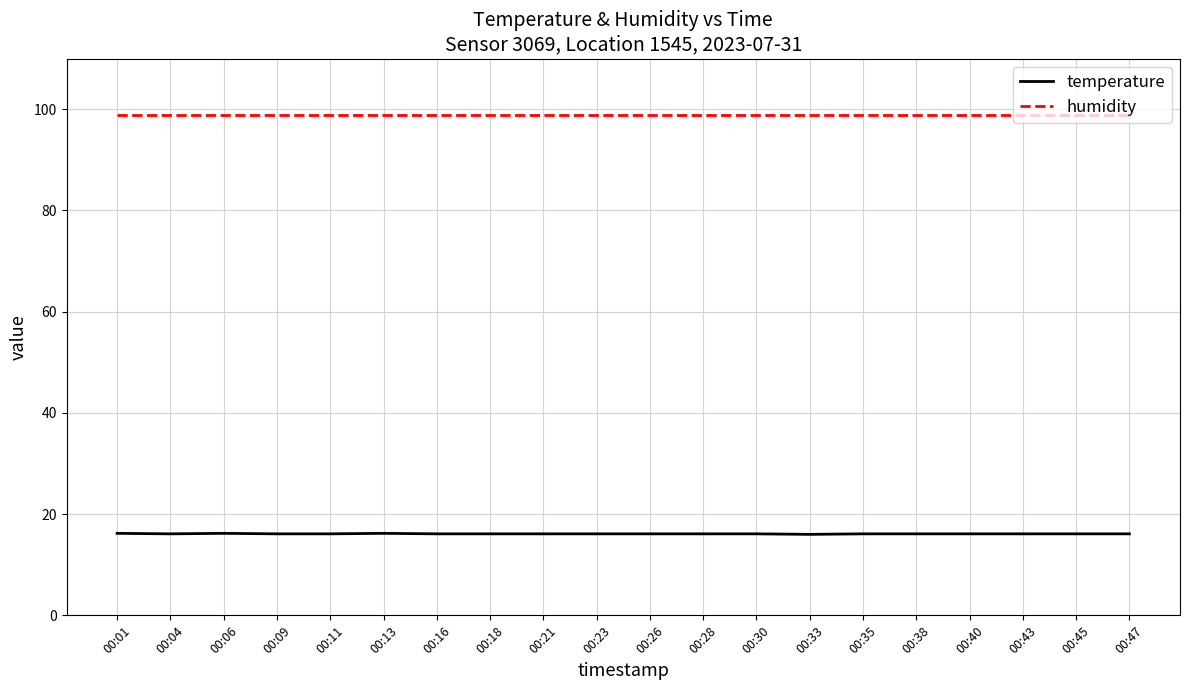

Rank the series at 00:06 from lowest to highest value.

temperature, humidity